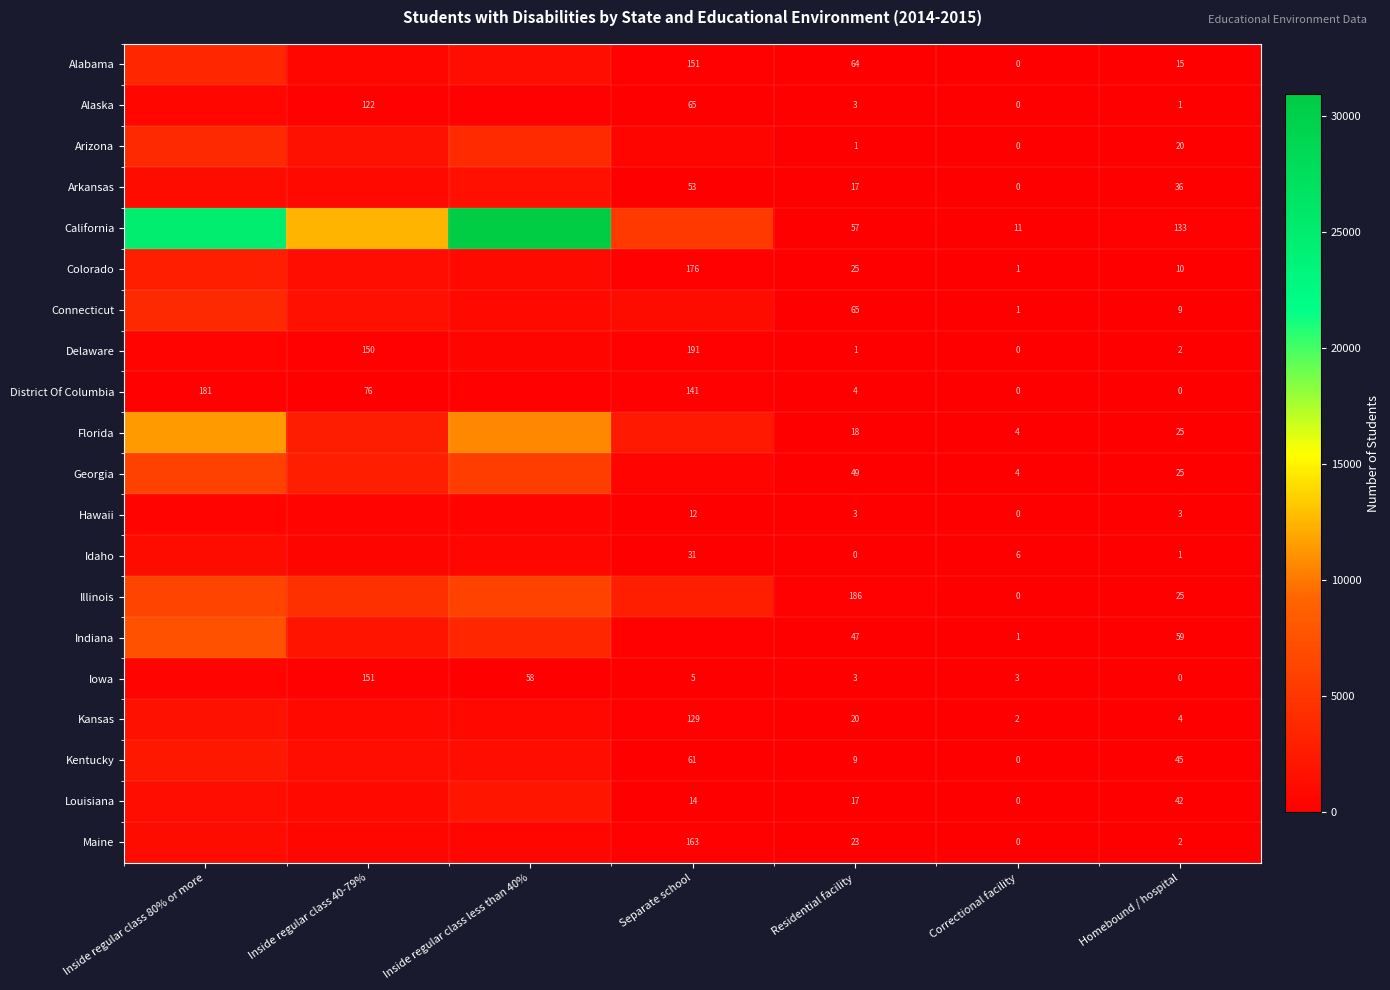

Is the value of Idaho at Separate school greater than the value of Delaware at Separate school?

No